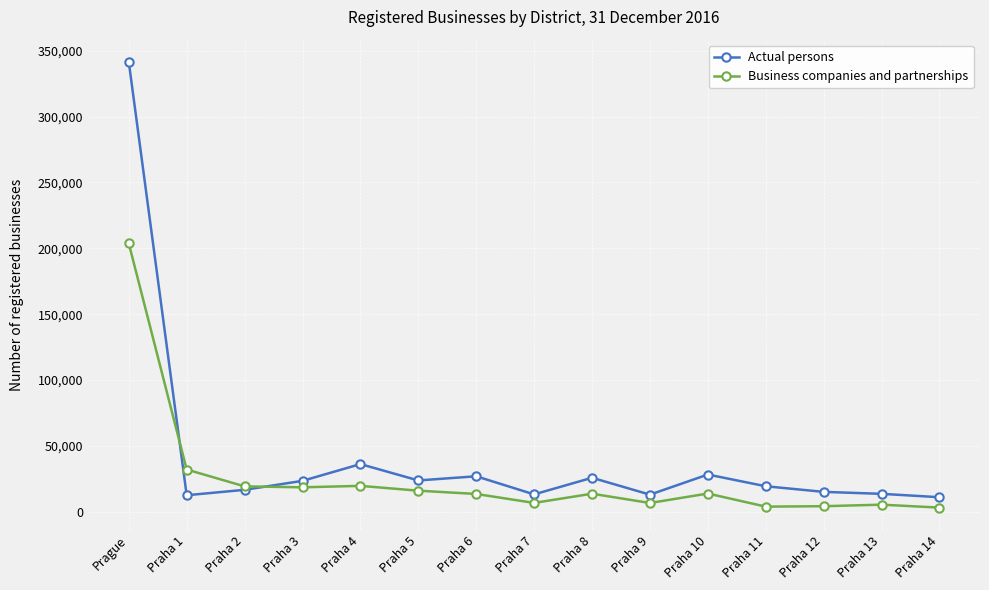

What is the sum of all Actual persons values?

621874